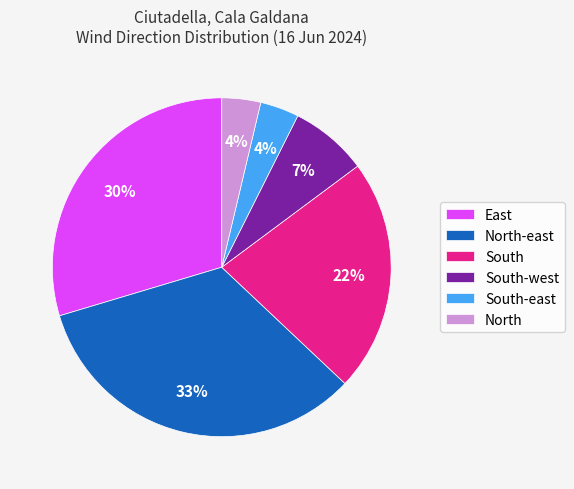

True or false: East accounts for 23% of the total.

False